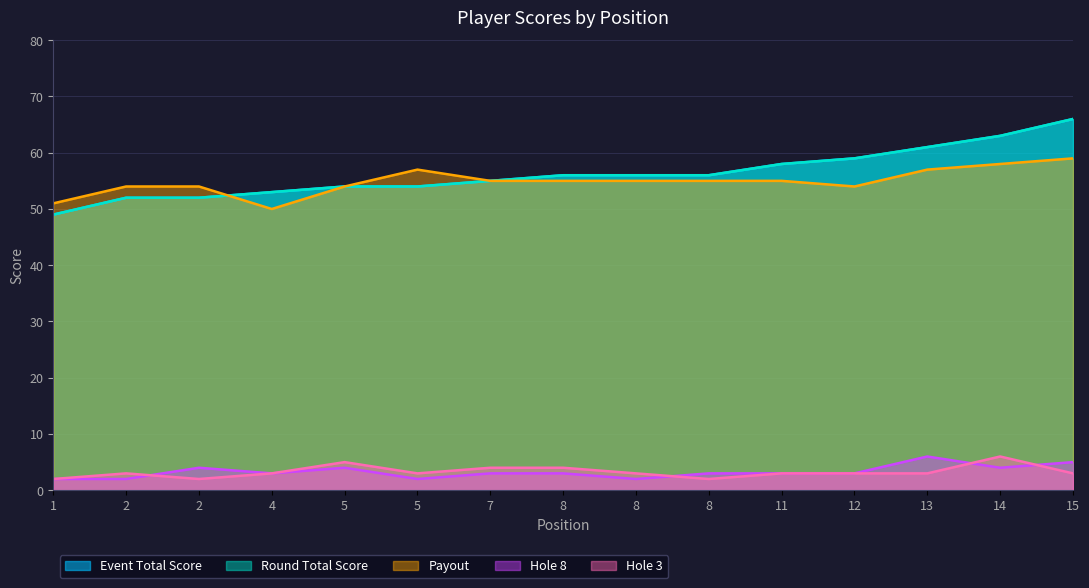

What is the spread (max minus min) of values at 14?

59